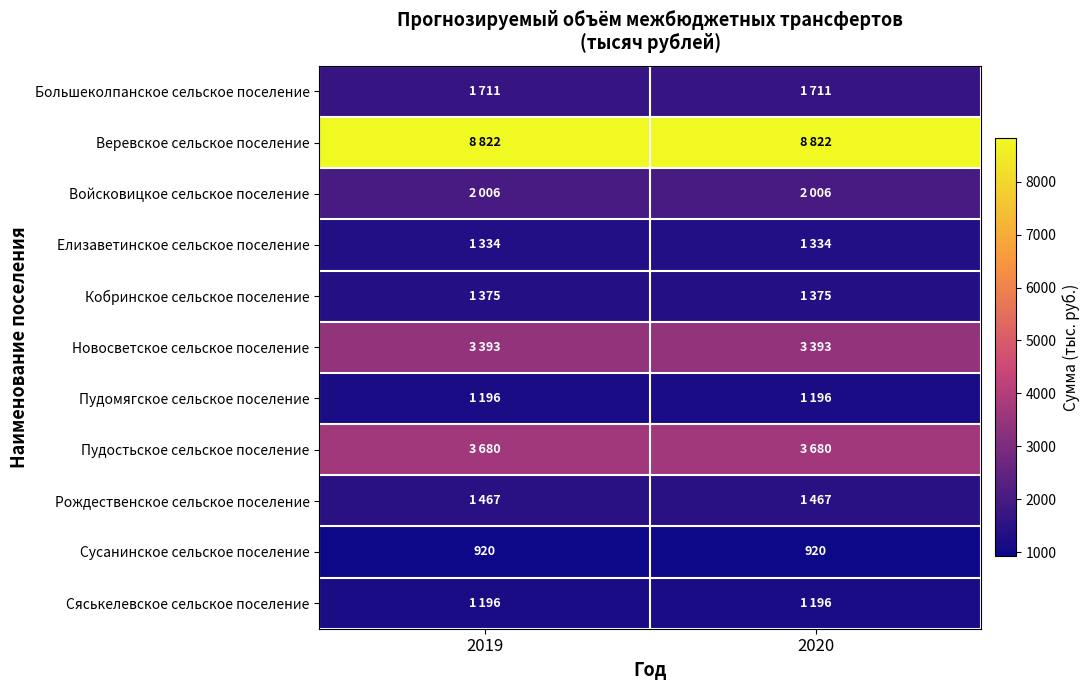

What is the maximum value for Сусанинское сельское поселение?

920